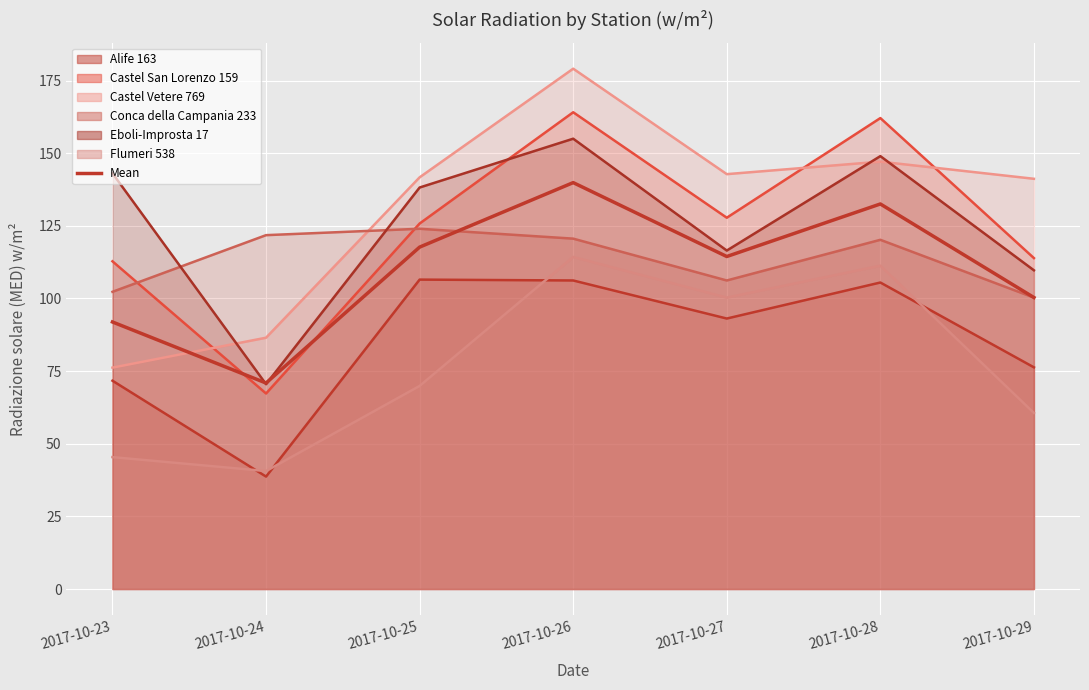

Count the number of data series in this chart.

1